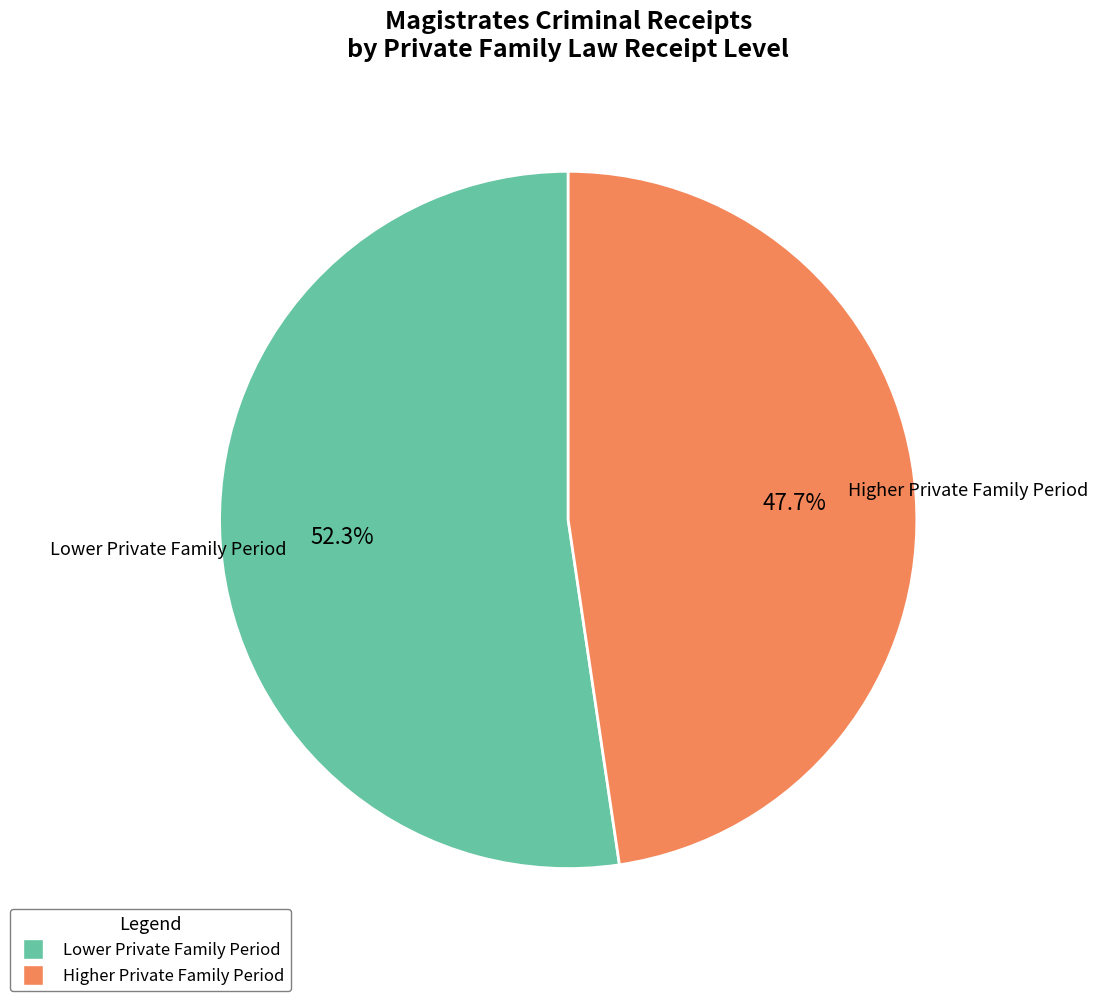

How many slices are in this pie chart?

2